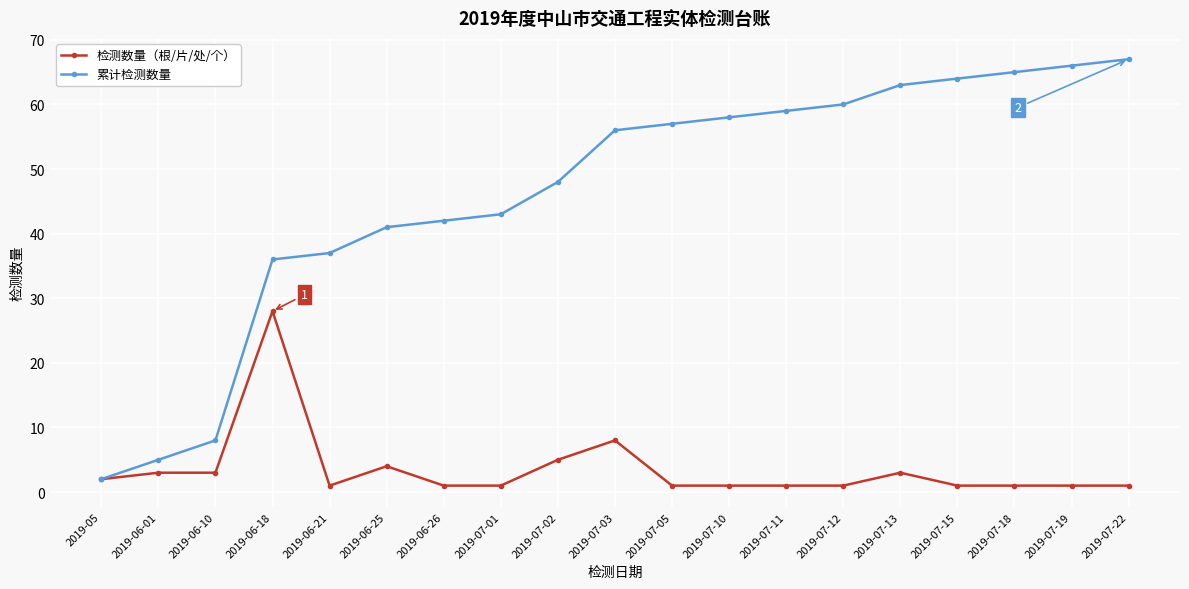

Which category has the highest value in the 检测数量（根/片/处/个） series?

2019-06-18